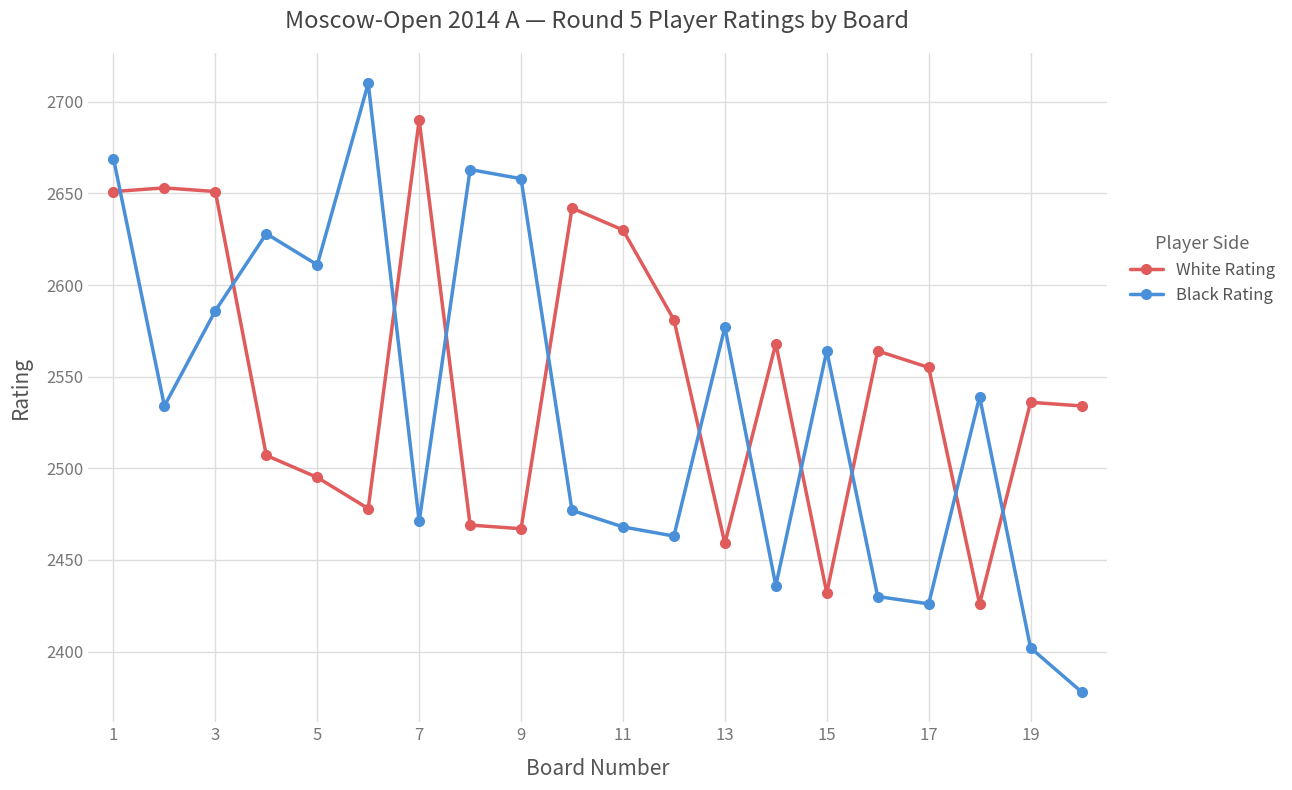

List the series in order of their overall mean, highest first.

White Rating, Black Rating